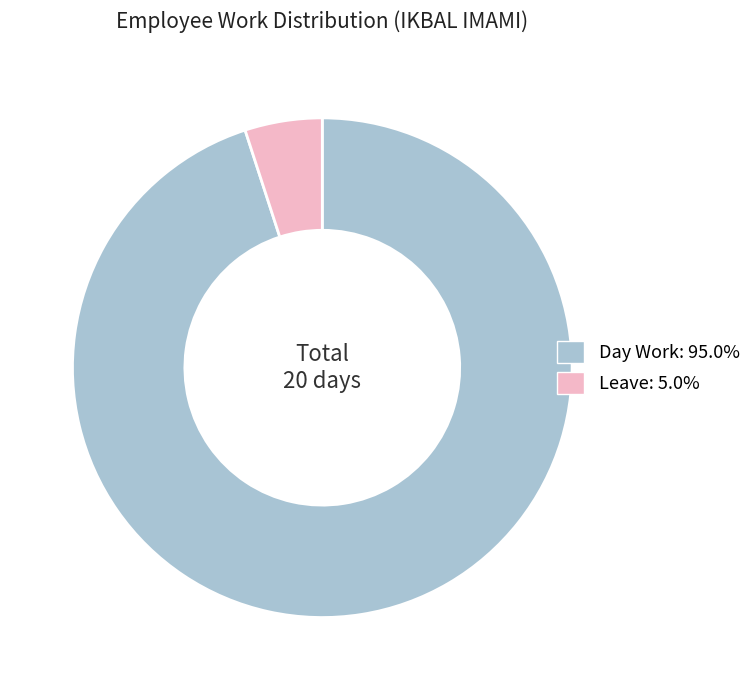

Is there any slice that represents more than half of the pie?

Yes